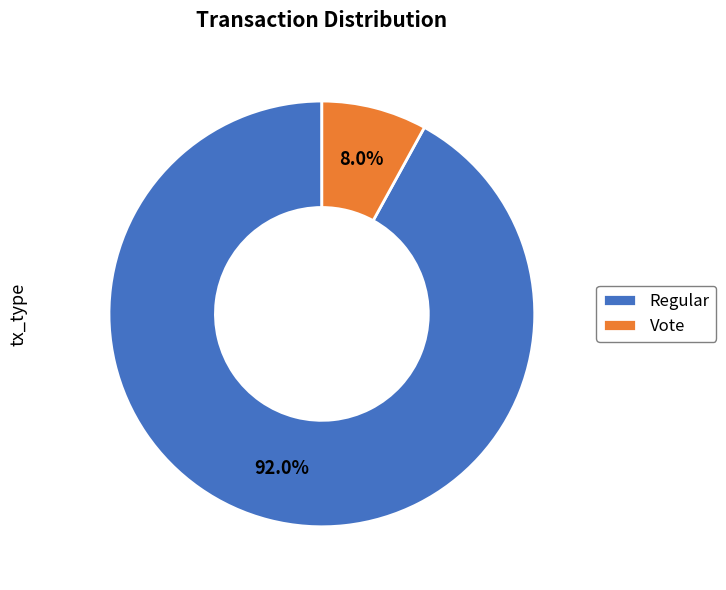

To the nearest percent, what is the average slice percentage?

50%